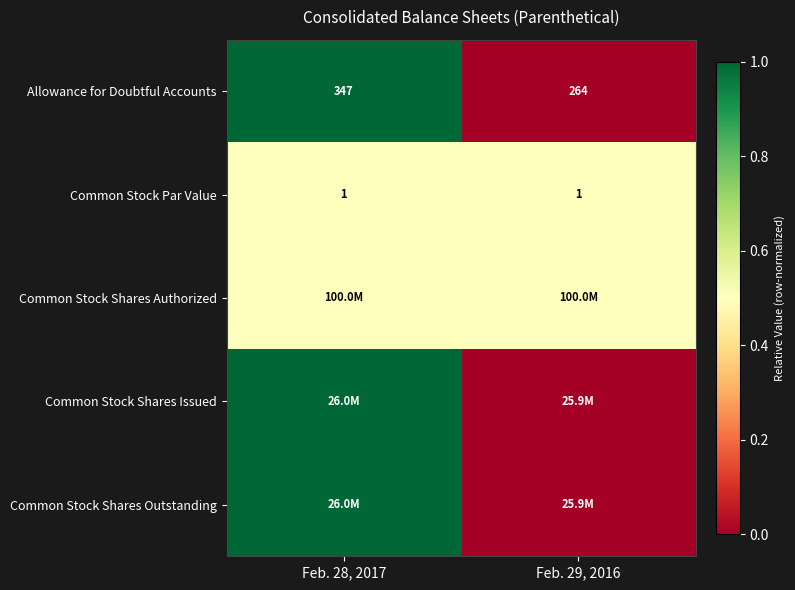

How many series are shown in this chart?

5